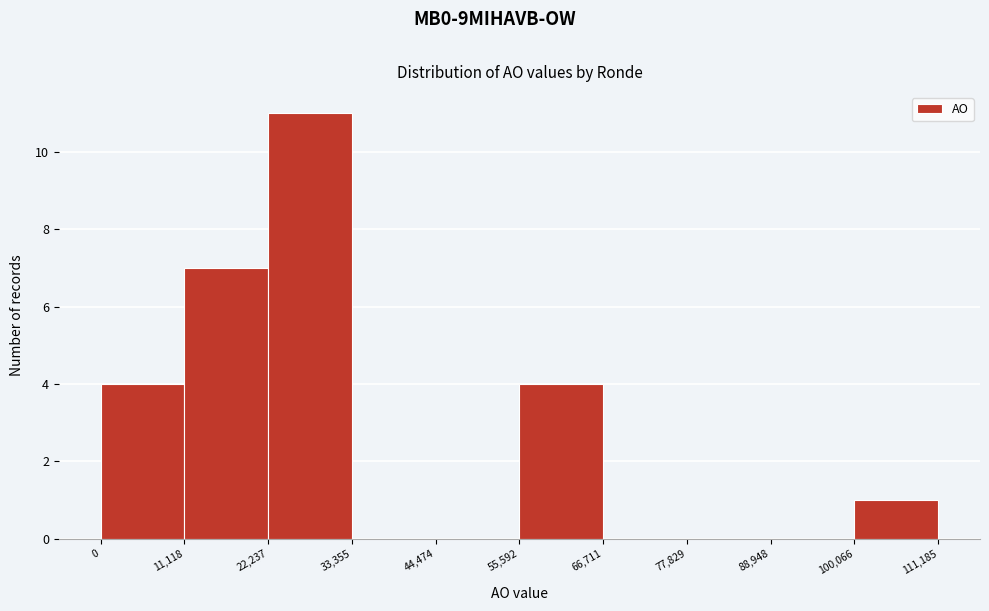

How tall is the bar that spans 0 to 11,118 on the x-axis? The values are not printed on the chart, so give them approximately, as read against the axis.

4